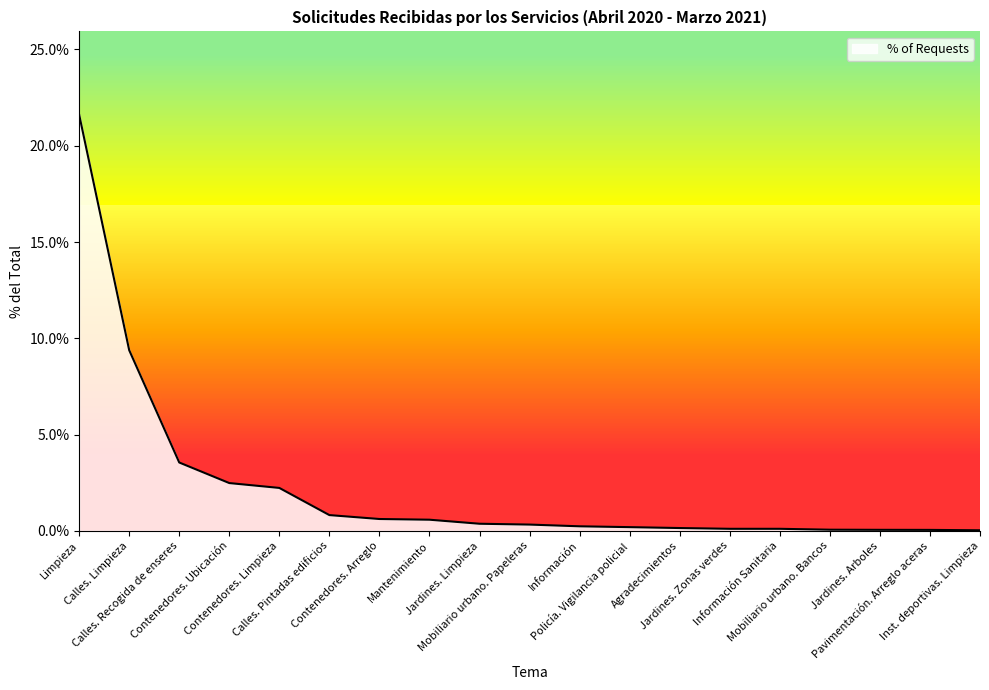

Does the chart display data point markers on the line(s)?

No